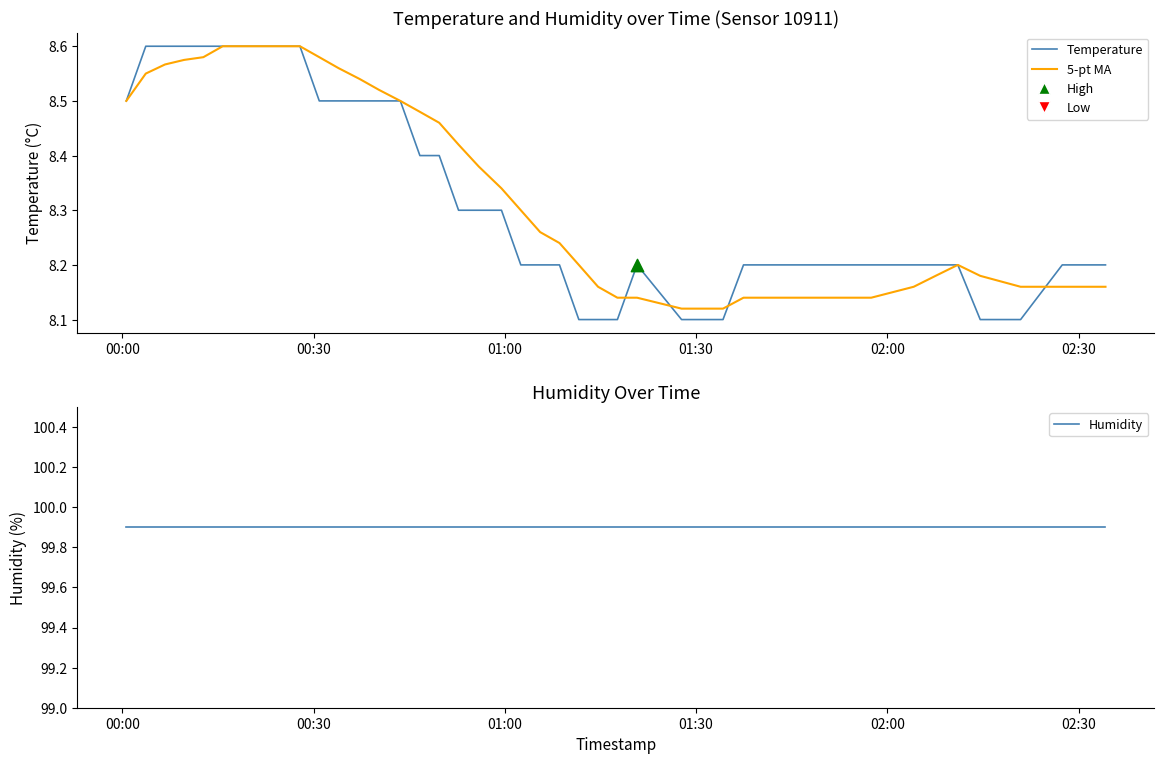

What are all the series names shown in the legend?

Temperature, 5-pt MA, Humidity